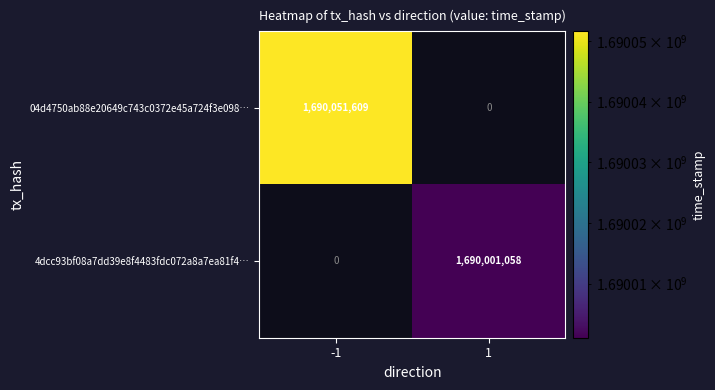

The 04d4750ab88e20649c743c0372e45a724f3e098… series shows 1690051609 at -1. True or false?

True